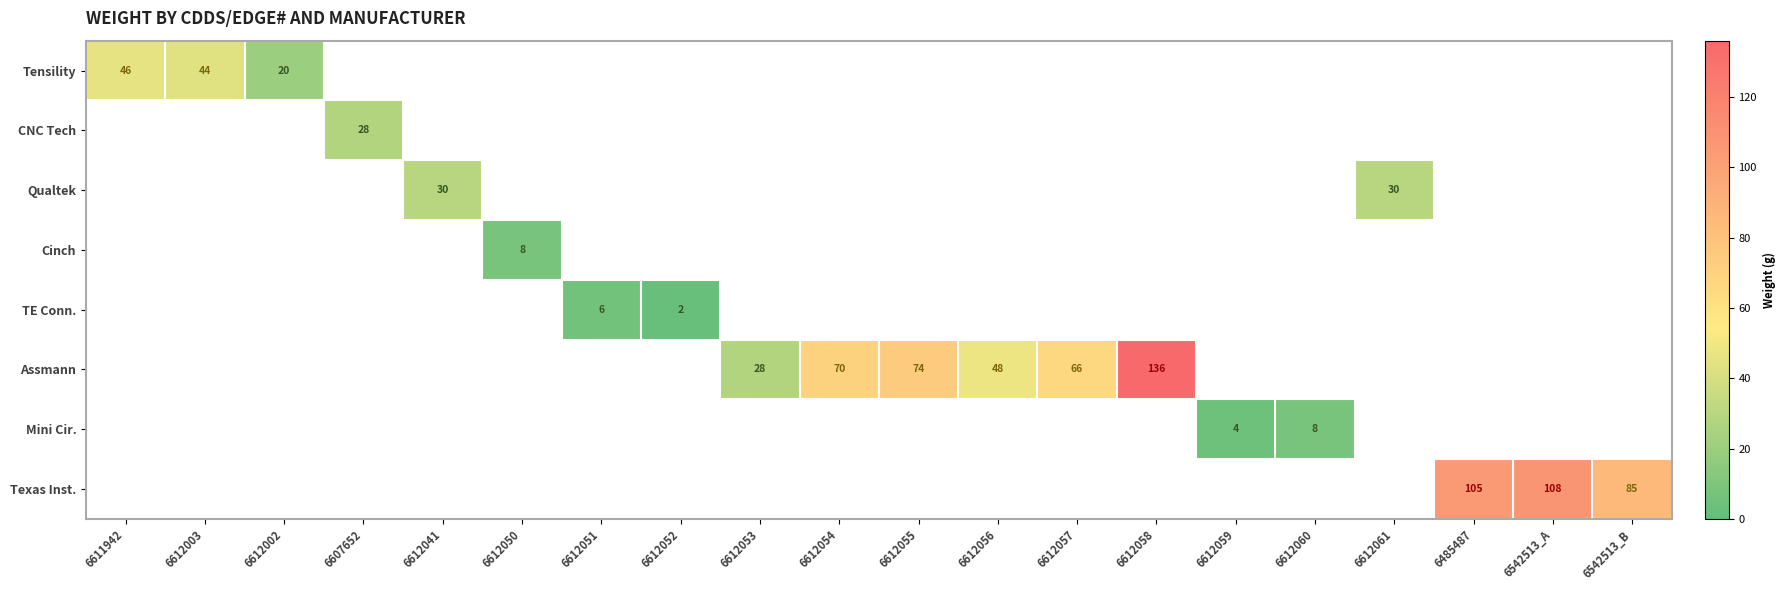

Is it true that Qualtek equals 40 at 6612041?

False